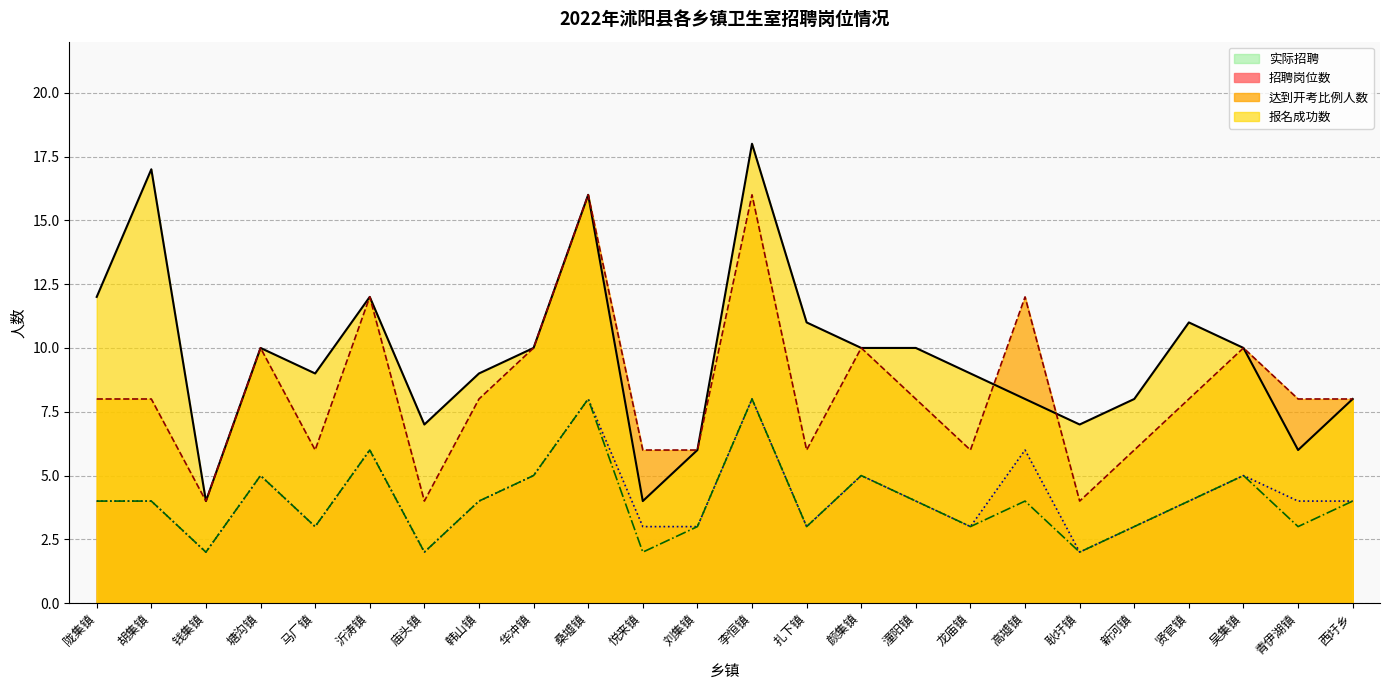

How many series are shown in this chart?

4